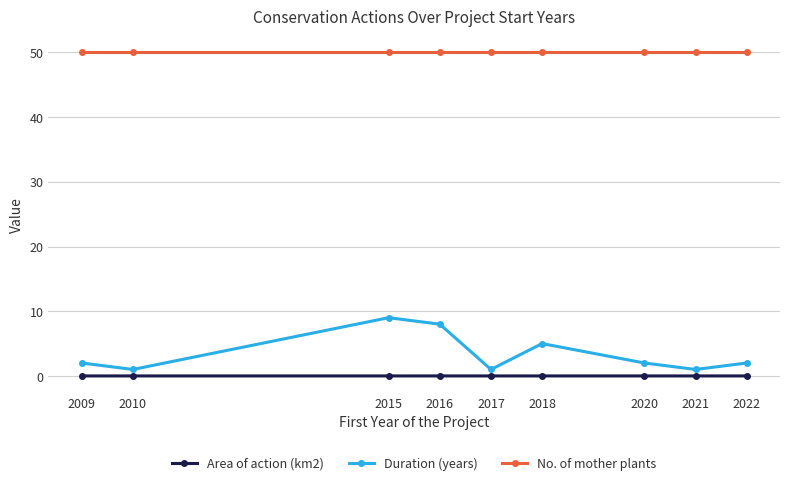

What is the highest value of the No. of mother plants series?

50.0